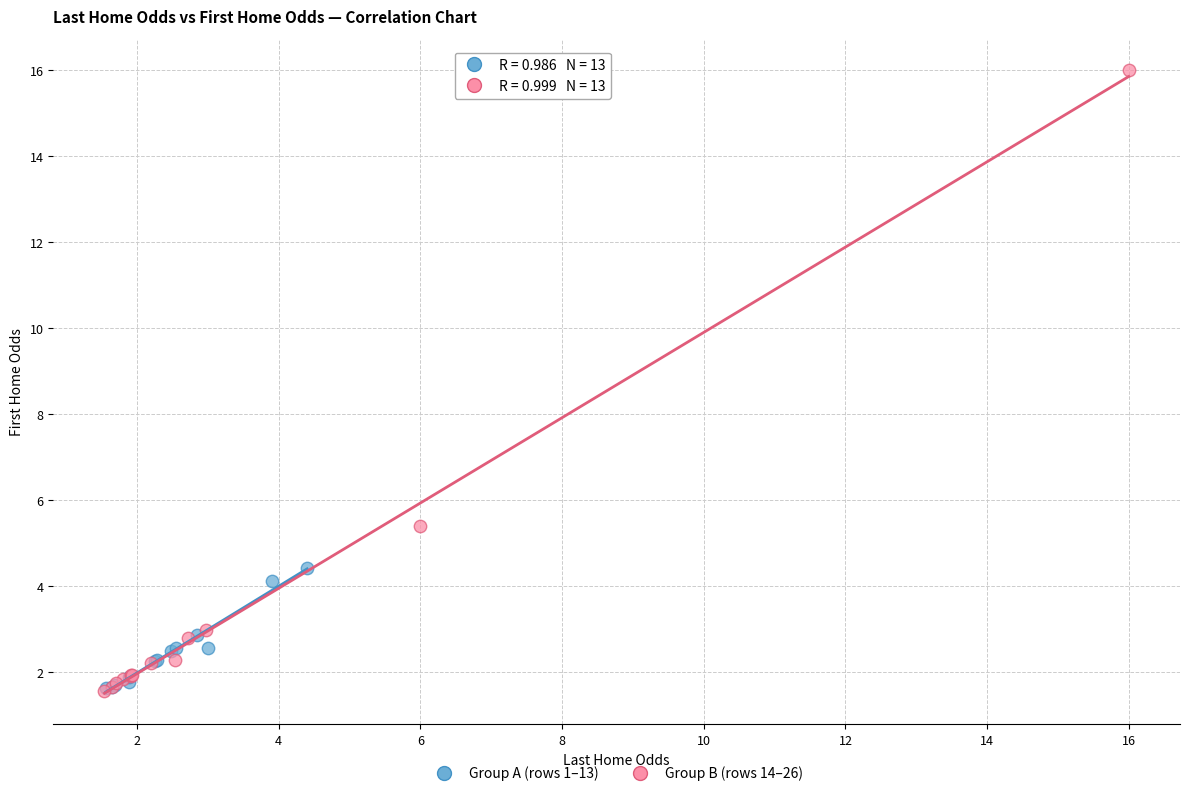

Which series has the largest Y range (max minus min)?

Group B (rows 14–26)